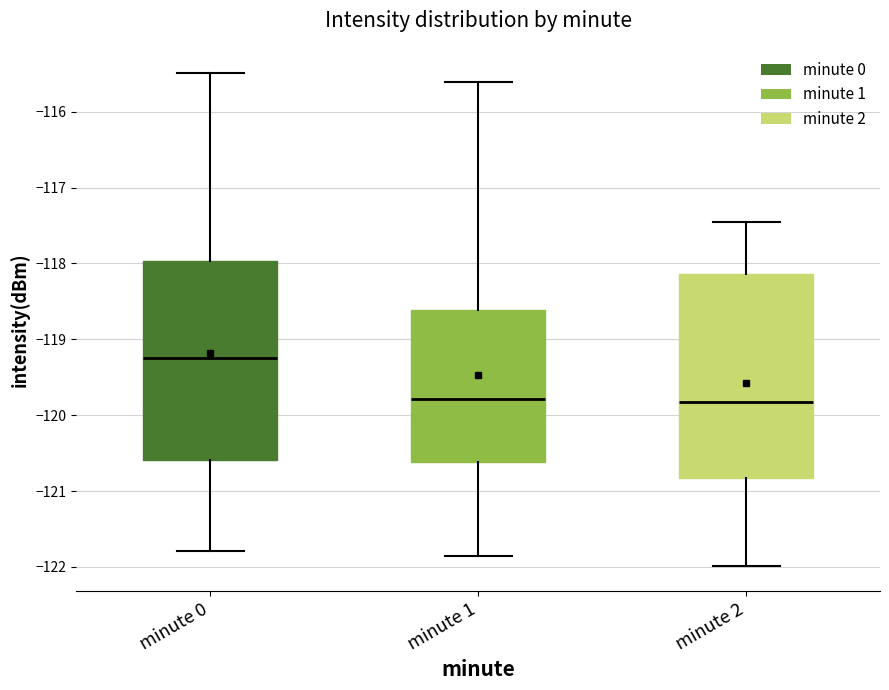

Reading left to right, read every box against the y-axis: the position of its median line, the range the box covers, and the ends of its whiskers. The values are not printed on the chart, so give them approximately, as read against the axis.

minute 0: median -119.2, box -120.6 to -118.0, whiskers -121.8 to -115.5
minute 1: median -119.8, box -120.6 to -118.6, whiskers -121.9 to -115.6
minute 2: median -119.8, box -120.8 to -118.1, whiskers -122.0 to -117.5